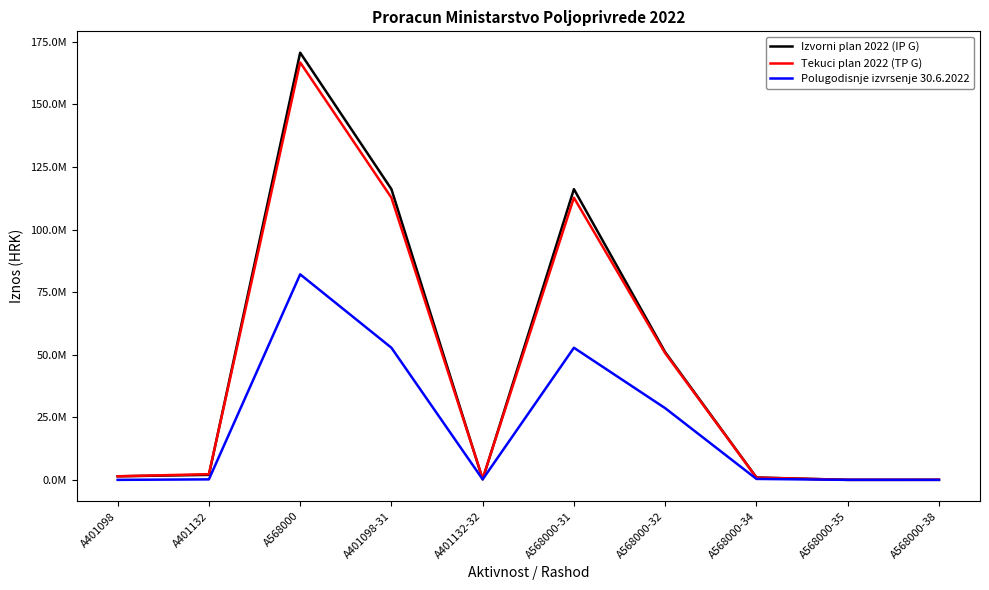

What is the label of the 1st point from the left?

A401098